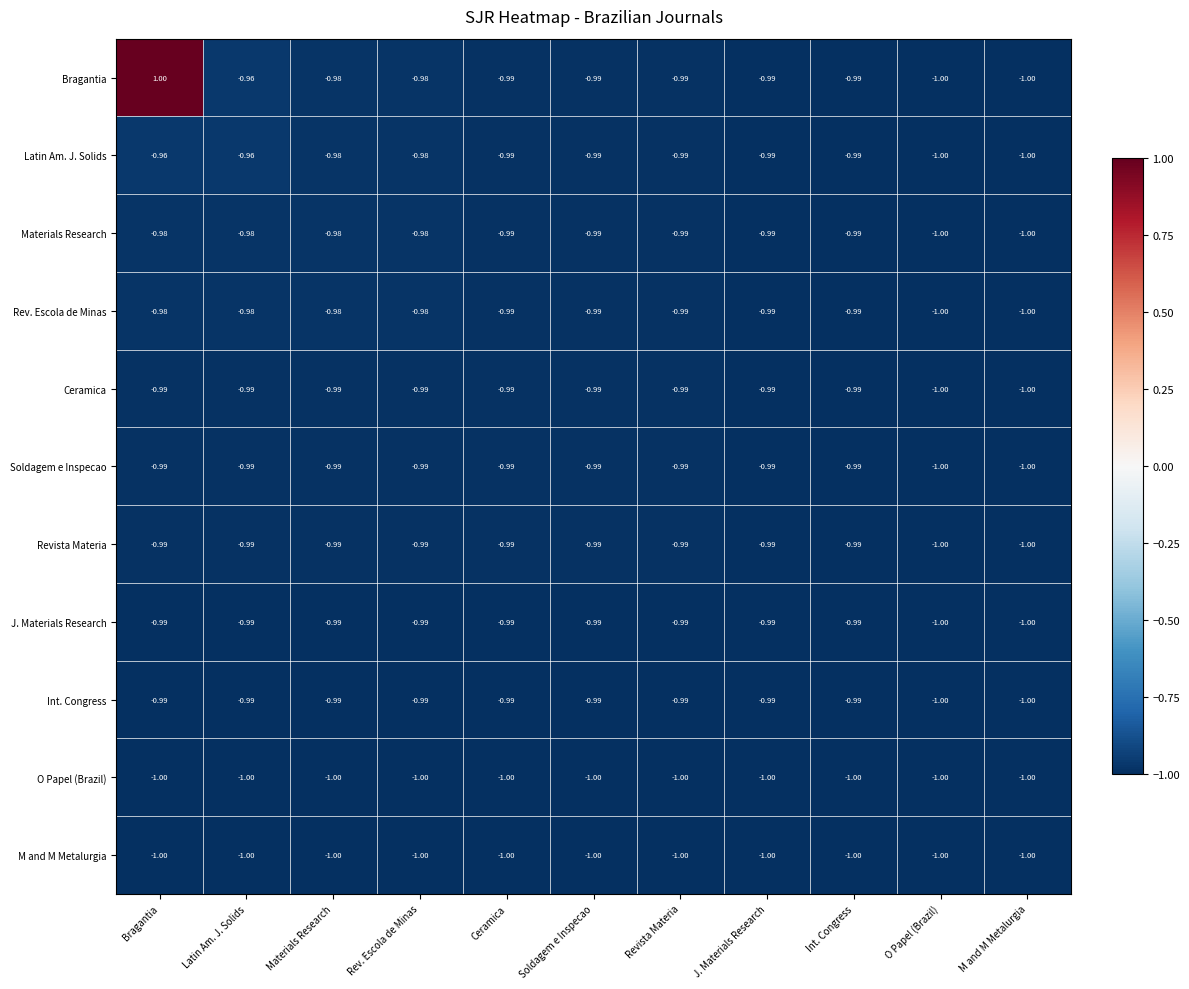

At which category is the sum across all series the highest?

Bragantia